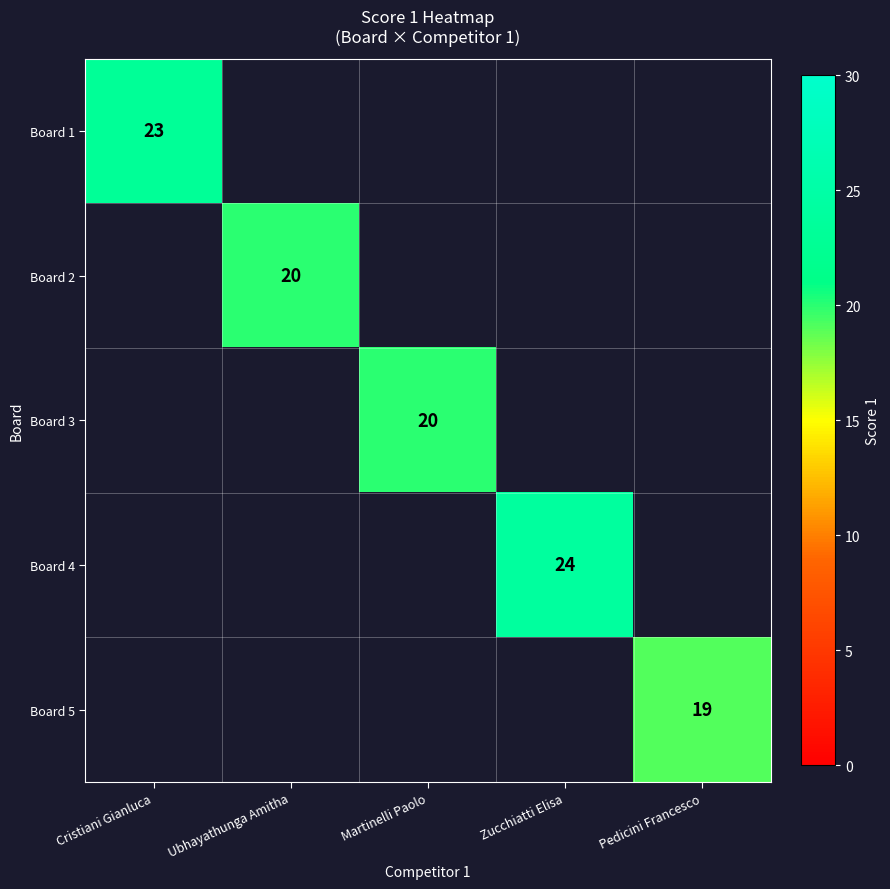

Count the number of categories in the chart.

5